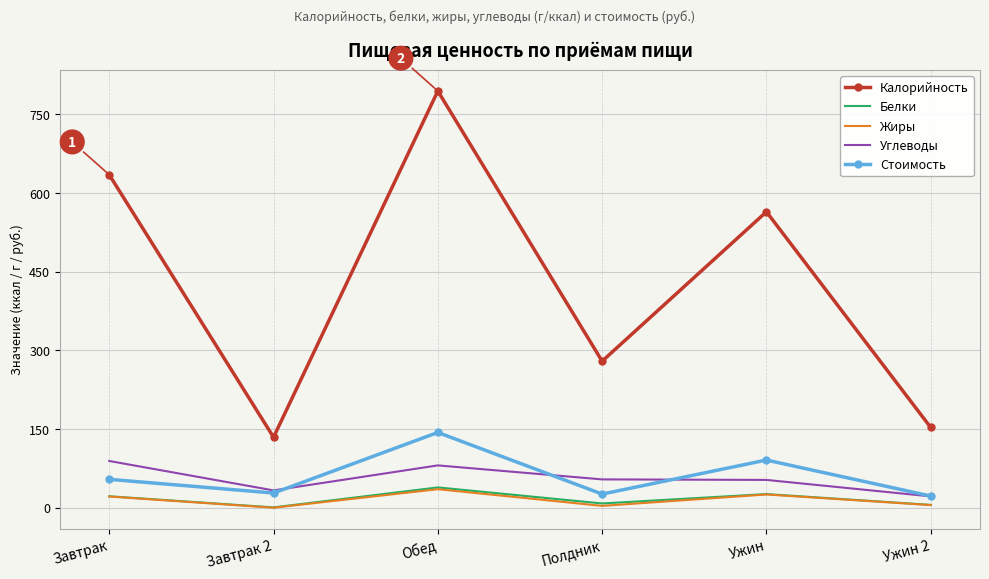

What is the spread (max minus min) of values at Ужин?

539.1